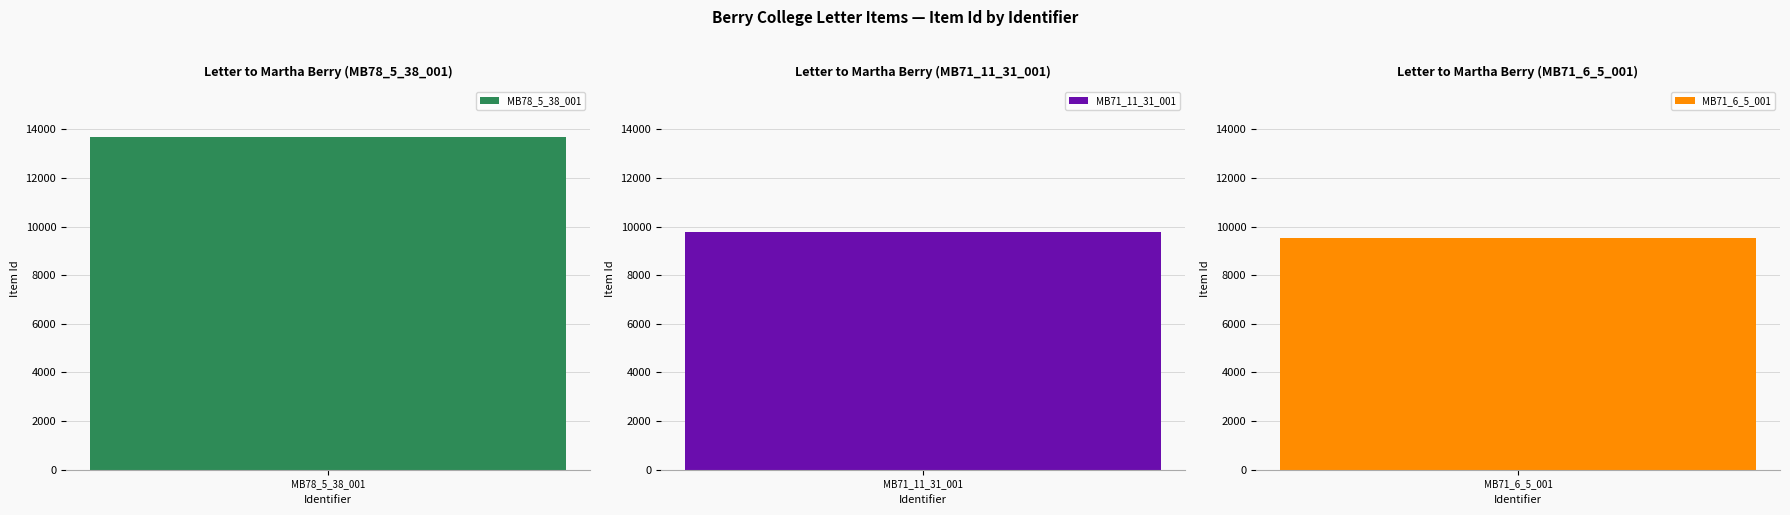

How many data points are less than 9780?

1